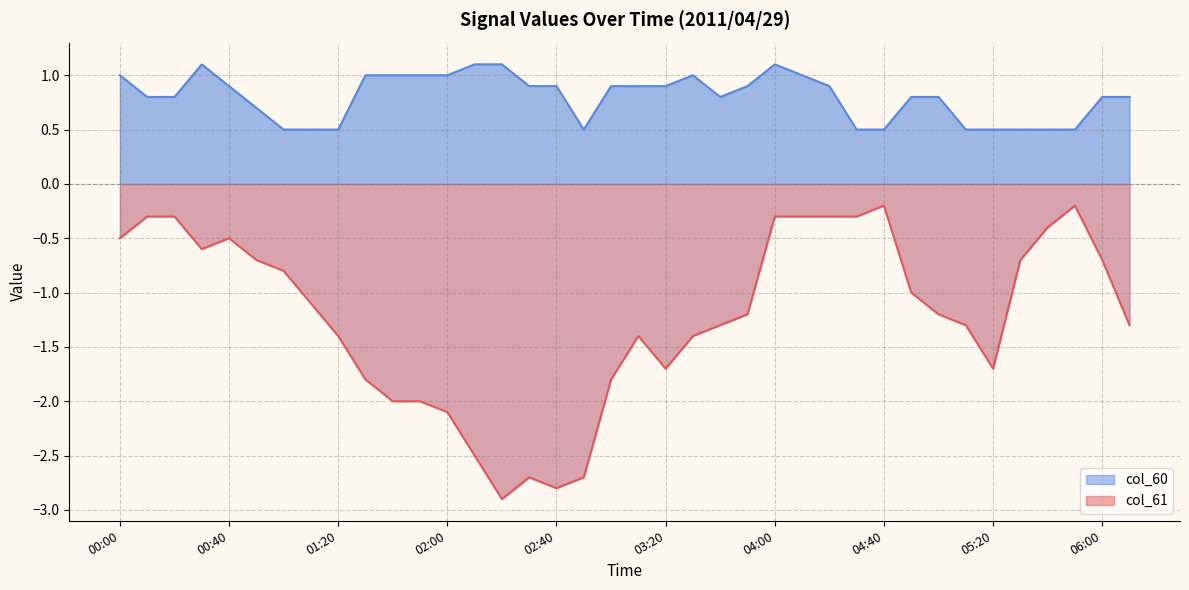

Is the value of col_60 at 06:00 greater than the value of col_61 at 03:40?

Yes